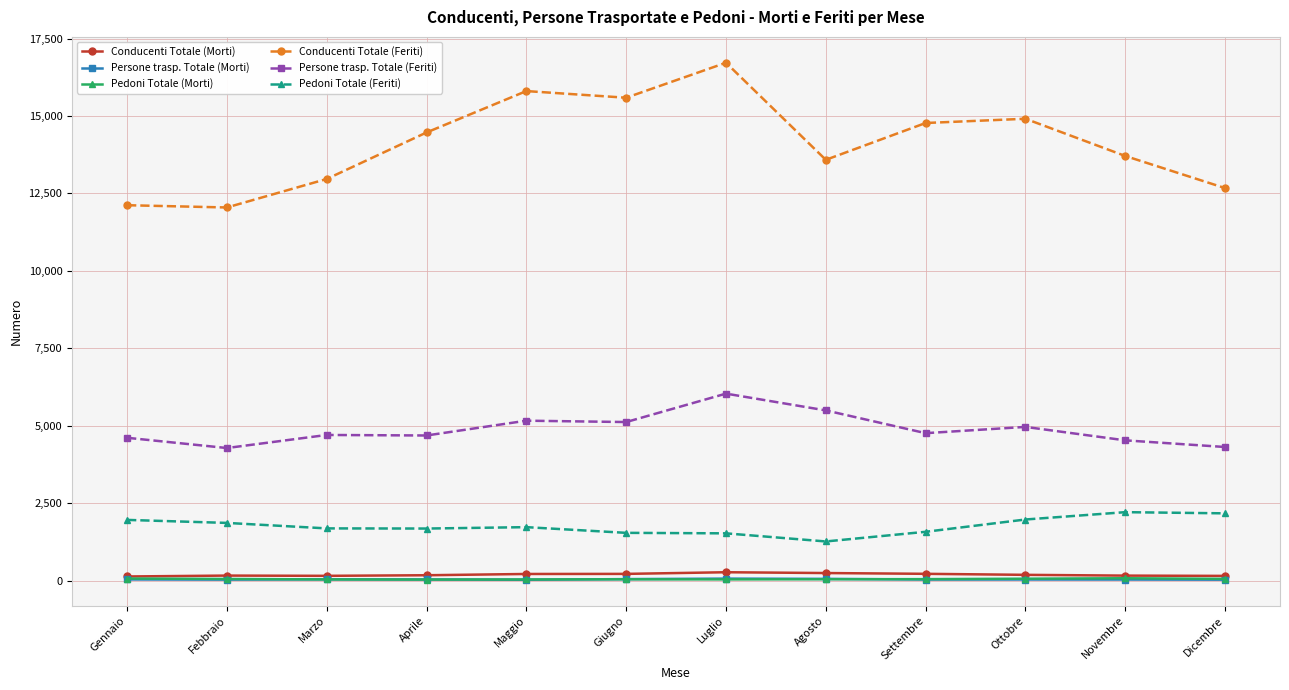

What is the minimum value for Pedoni Totale (Feriti)?

1262